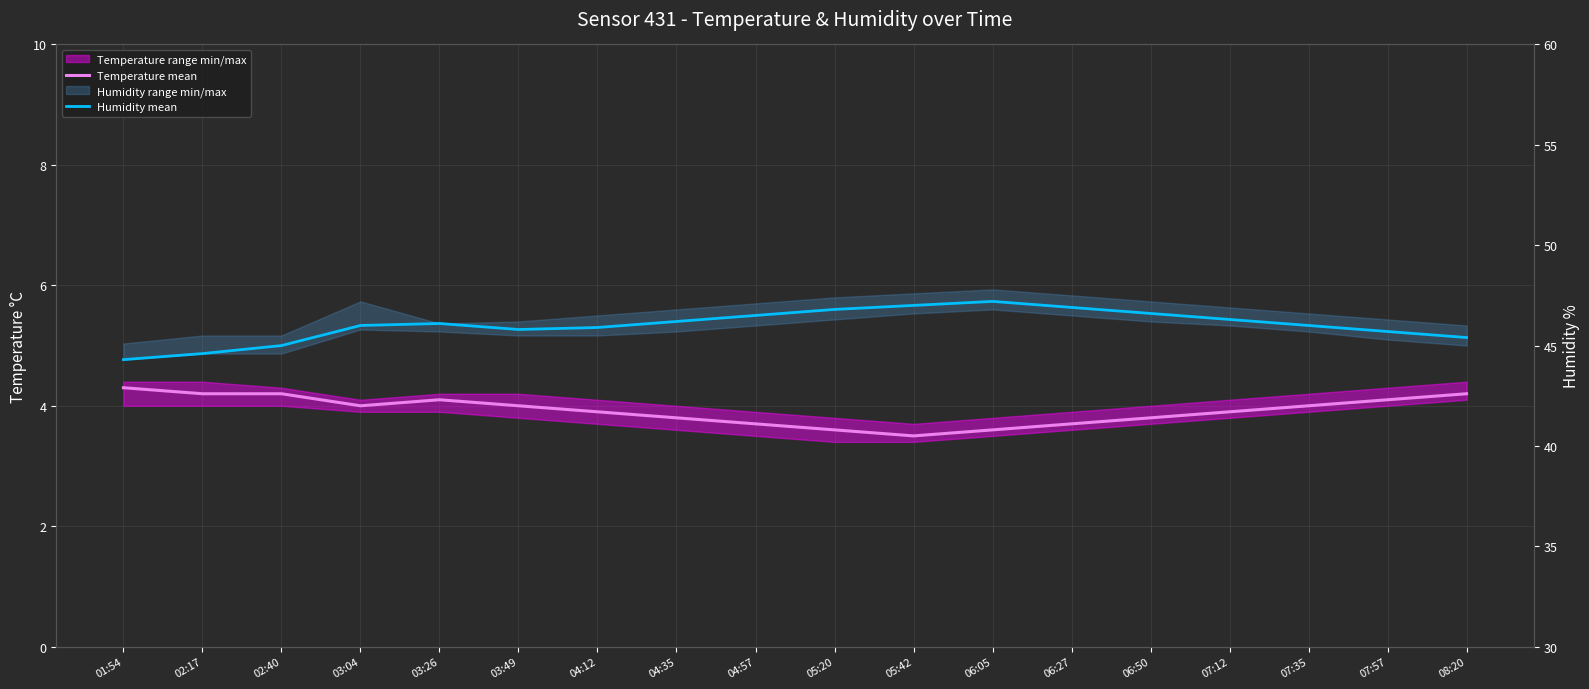

What is the average value of the Humidity mean series?

46.0